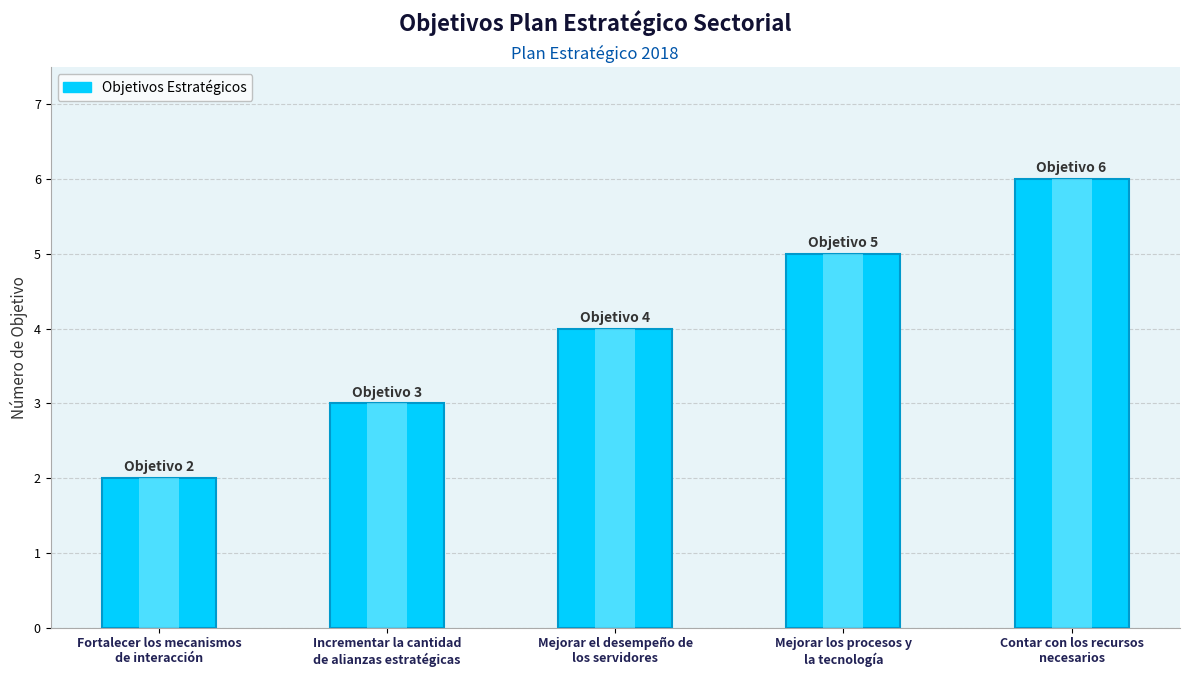

Rank the categories by value from lowest to highest.

Fortalecer los mecanismos
de interacción, Incrementar la cantidad
de alianzas estratégicas, Mejorar el desempeño de
los servidores, Mejorar los procesos y
la tecnología, Contar con los recursos
necesarios